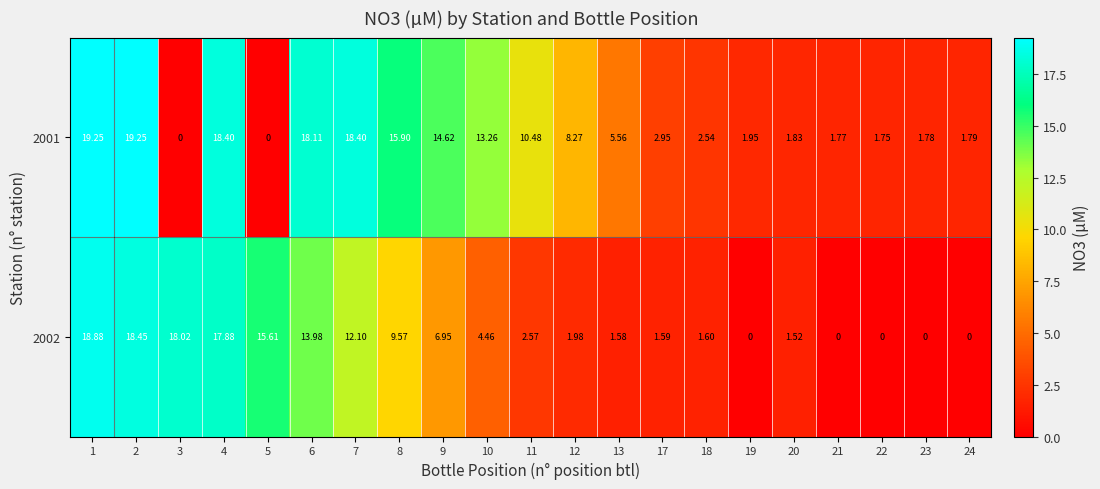

Between 1 and 24, which series saw the biggest shift?

2002